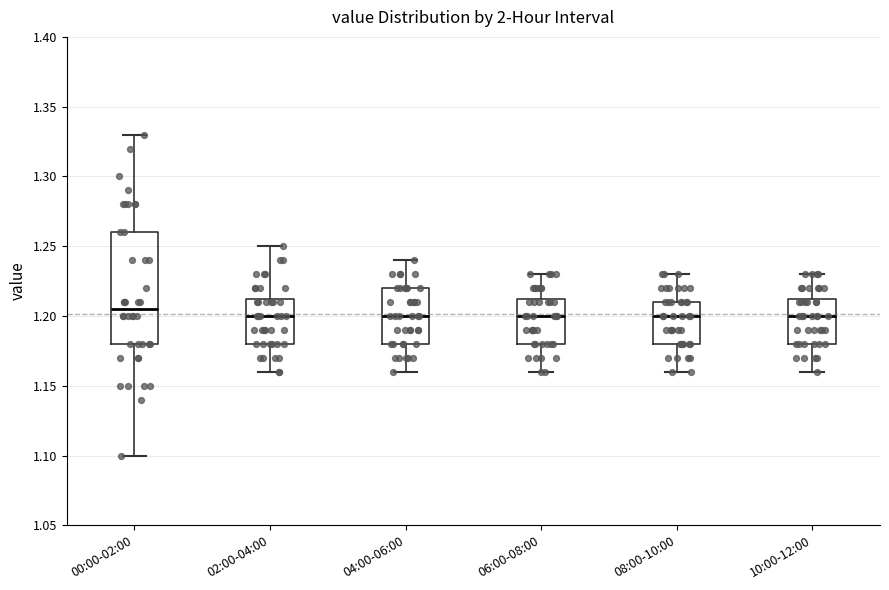

Reading left to right, read every box against the y-axis: the position of its median line, the range the box covers, and the ends of its whiskers. The values are not printed on the chart, so give them approximately, as read against the axis.

00:00-02:00: median 1.205, box 1.180 to 1.260, whiskers 1.100 to 1.330
02:00-04:00: median 1.200, box 1.180 to 1.215, whiskers 1.160 to 1.250
04:00-06:00: median 1.200, box 1.180 to 1.220, whiskers 1.160 to 1.240
06:00-08:00: median 1.200, box 1.180 to 1.215, whiskers 1.160 to 1.230
08:00-10:00: median 1.200, box 1.180 to 1.210, whiskers 1.160 to 1.230
10:00-12:00: median 1.200, box 1.180 to 1.215, whiskers 1.160 to 1.230